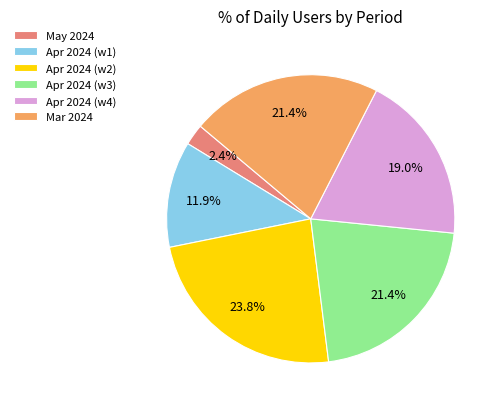

Is there any slice that represents more than half of the pie?

No